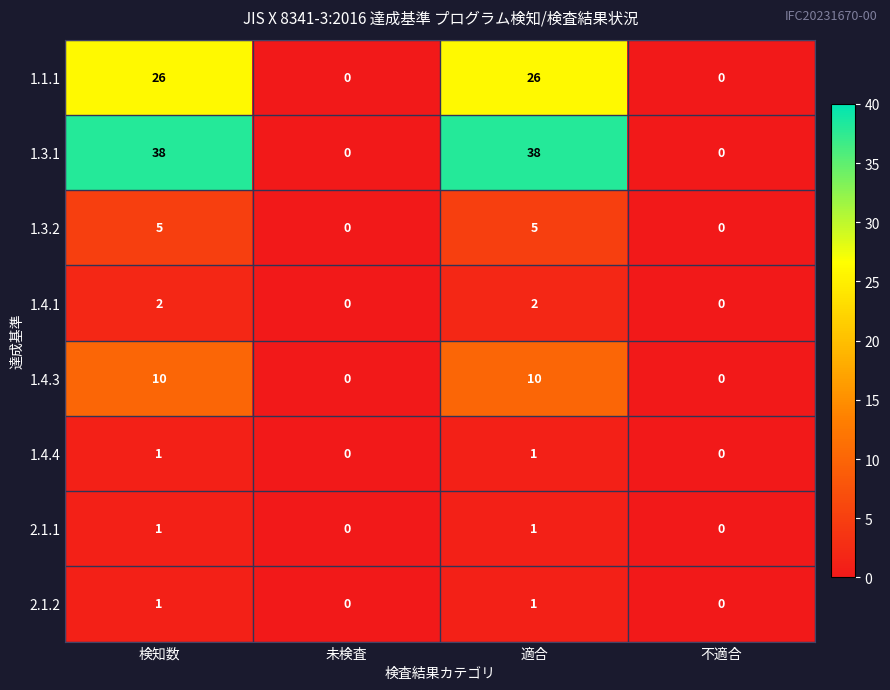

What is the greatest value displayed?

38